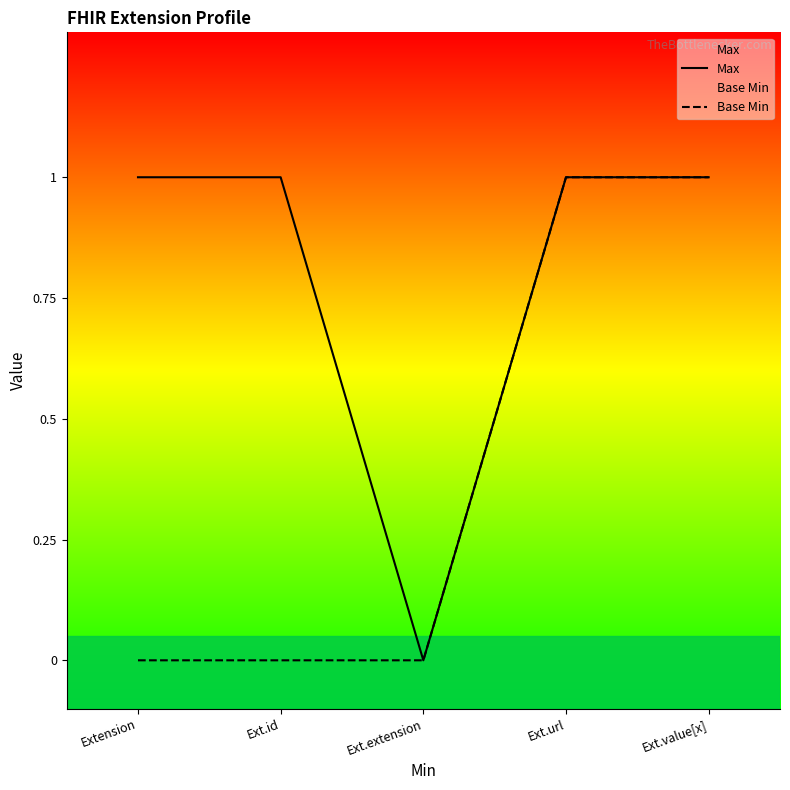

Reading left to right, transcribe all the data shown in this chart.

Max: 1	1	0	1	1
Base Min: 0	0	0	1	1